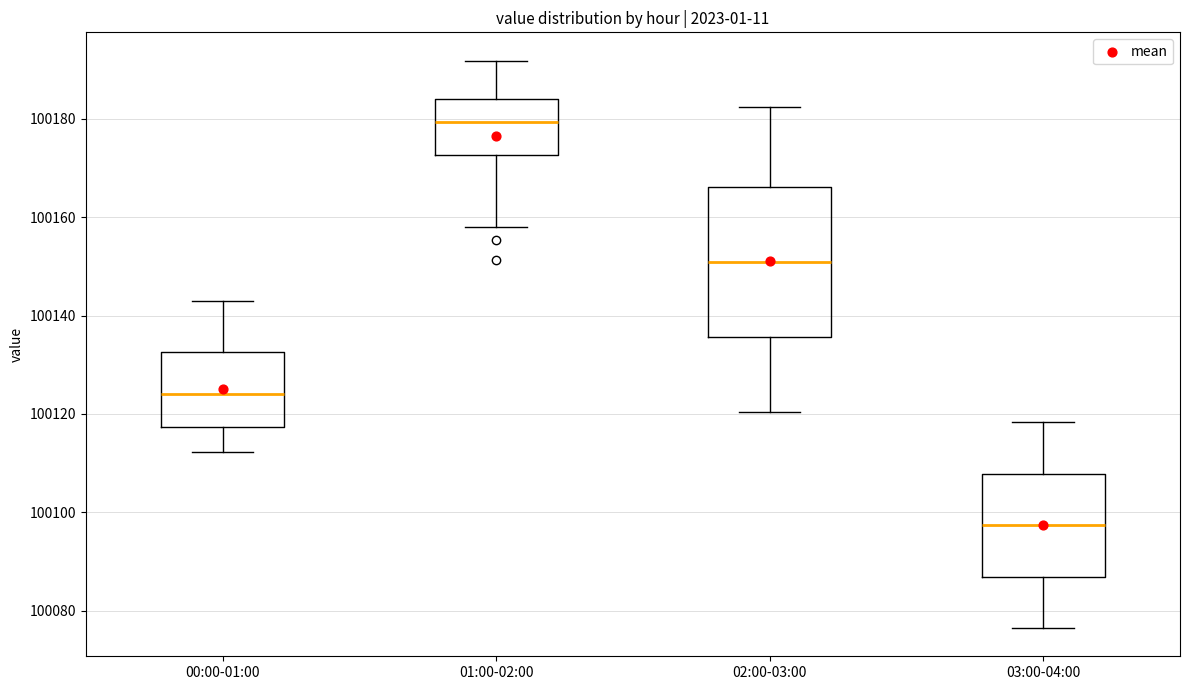

Comparing the boxes themselves (not the whiskers), which one is the tallest?

02:00-03:00